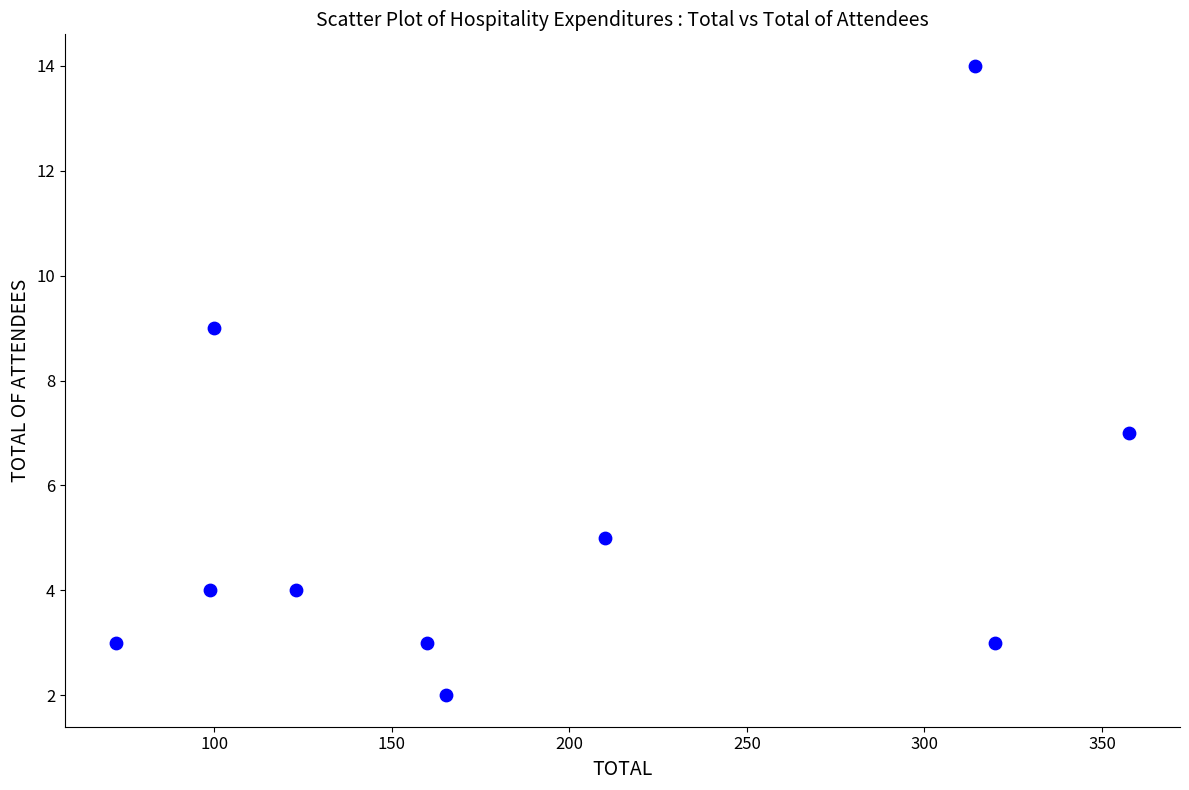

What is the range of Y values (max minus min)?

12